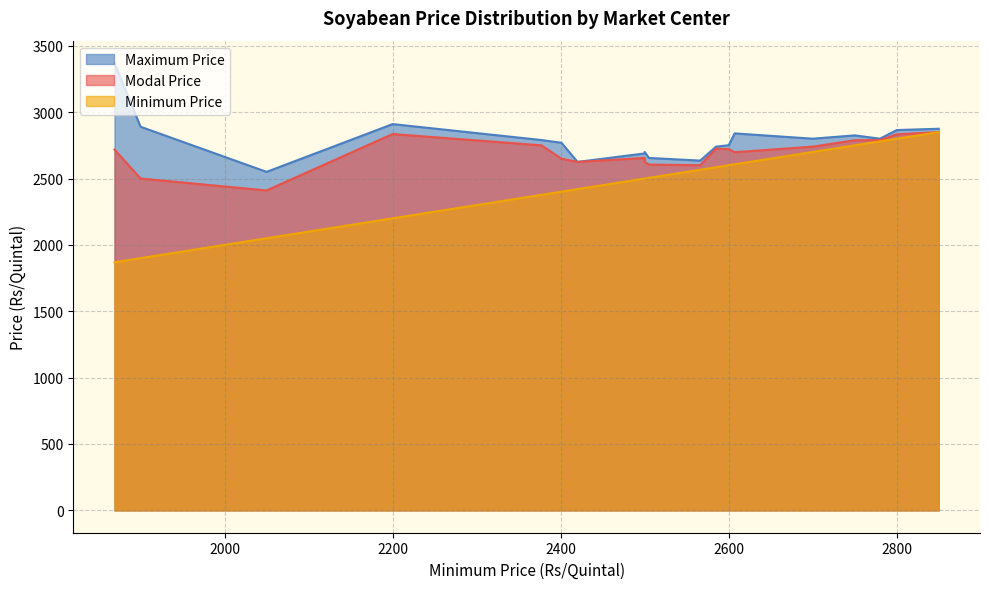

At Gorakhpur, list the series in order from smallest to largest.

Minimum Price, Modal Price, Maximum Price